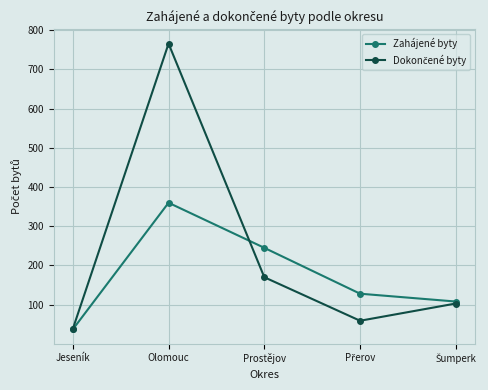

How many lines are shown in the chart?

2